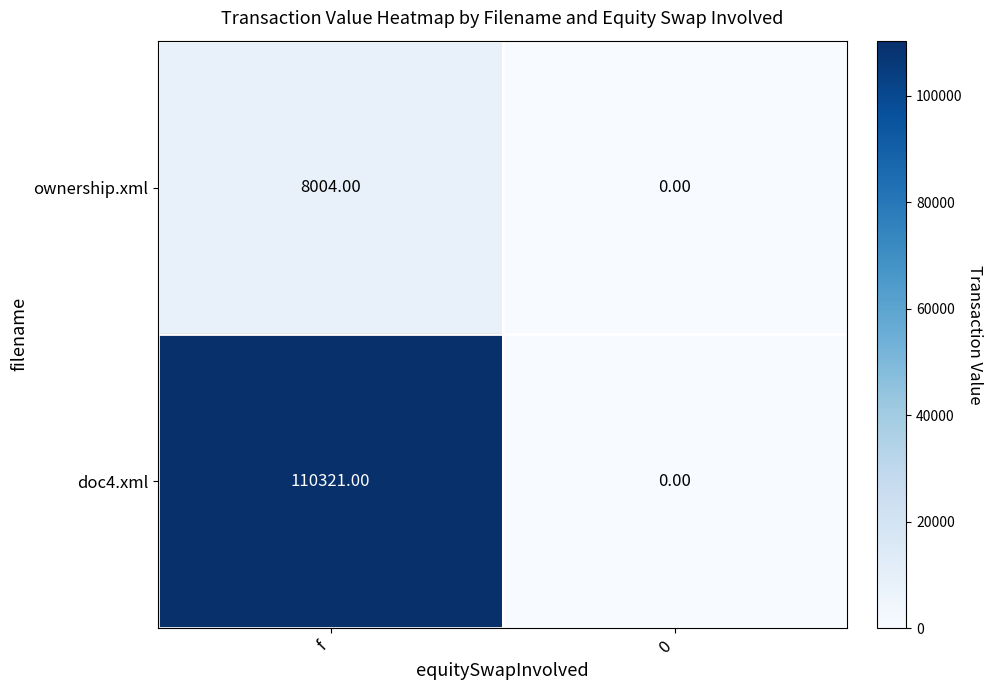

What is the sum of the doc4.xml values at 0 and f?

110321